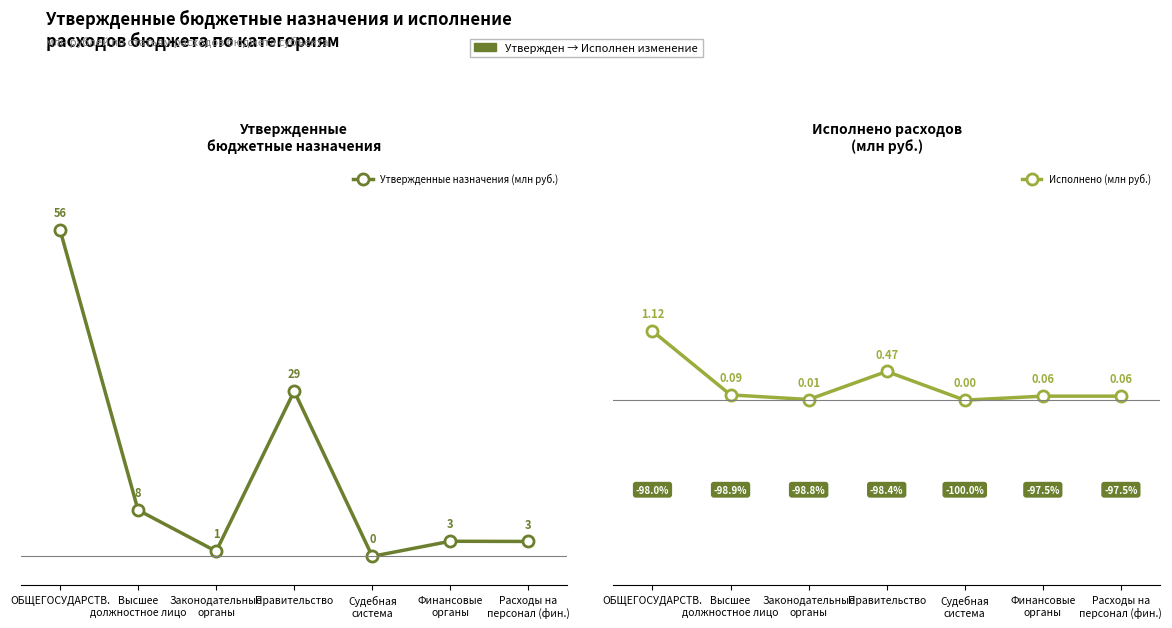

What are all the series names shown in the legend?

Утвержденные назначения (млн руб.), Исполнено (млн руб.)